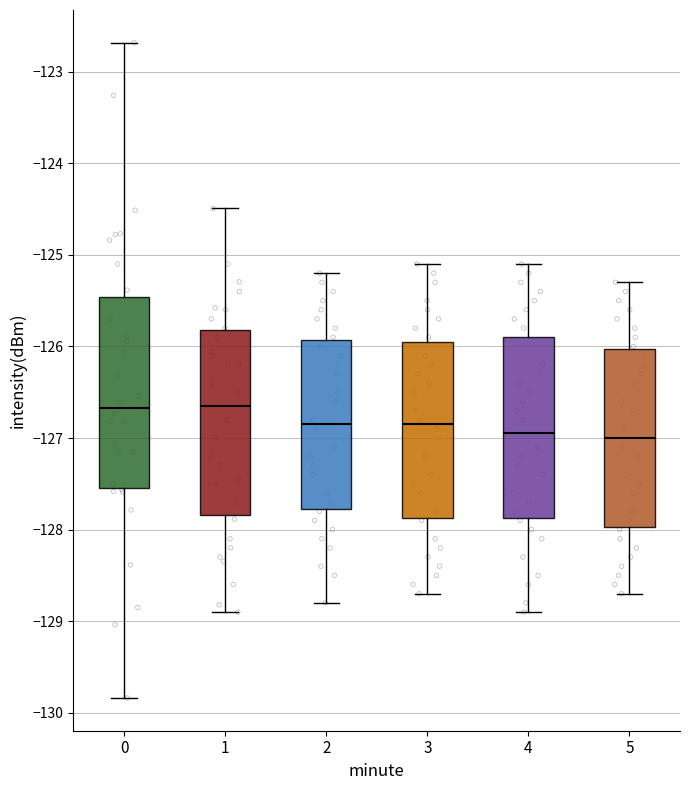

Reading left to right, read every box against the y-axis: the position of its median line, the range the box covers, and the ends of its whiskers. The values are not printed on the chart, so give them approximately, as read against the axis.

0: median -126.7, box -127.5 to -125.5, whiskers -129.8 to -122.7
1: median -126.6, box -127.8 to -125.8, whiskers -128.9 to -124.5
2: median -126.8, box -127.8 to -125.9, whiskers -128.8 to -125.2
3: median -126.8, box -127.9 to -125.9, whiskers -128.7 to -125.1
4: median -126.9, box -127.9 to -125.9, whiskers -128.9 to -125.1
5: median -127.0, box -128.0 to -126.0, whiskers -128.7 to -125.3